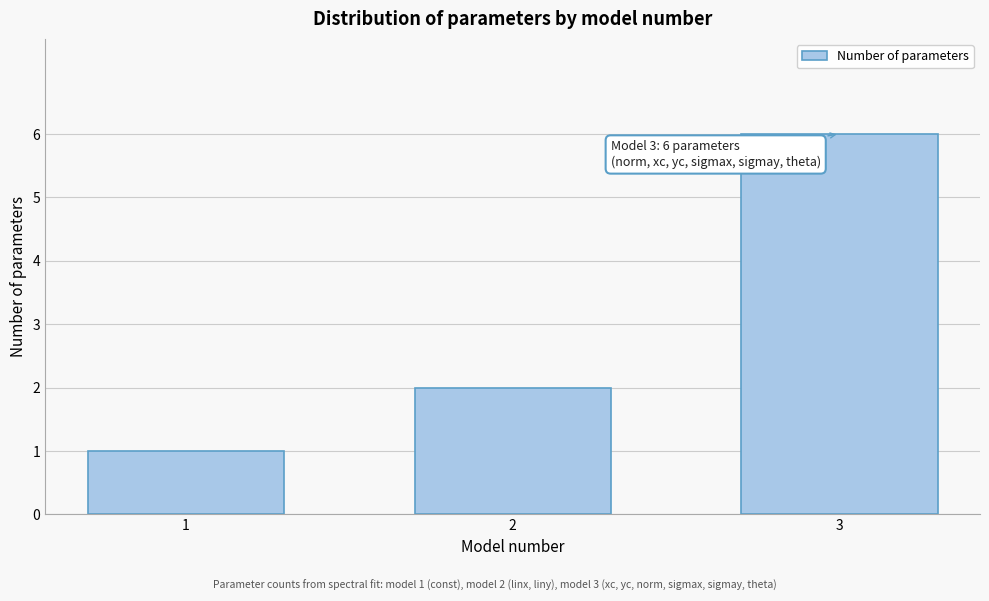

Reading left to right, list all the values displayed in this chart.

1	2	6